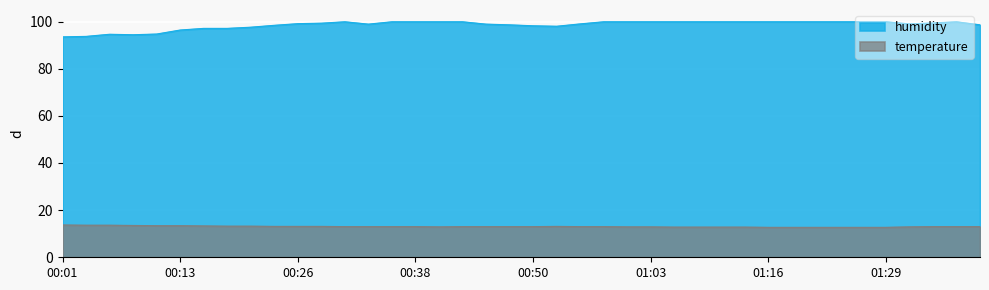

Which series has the largest total across all categories?

humidity